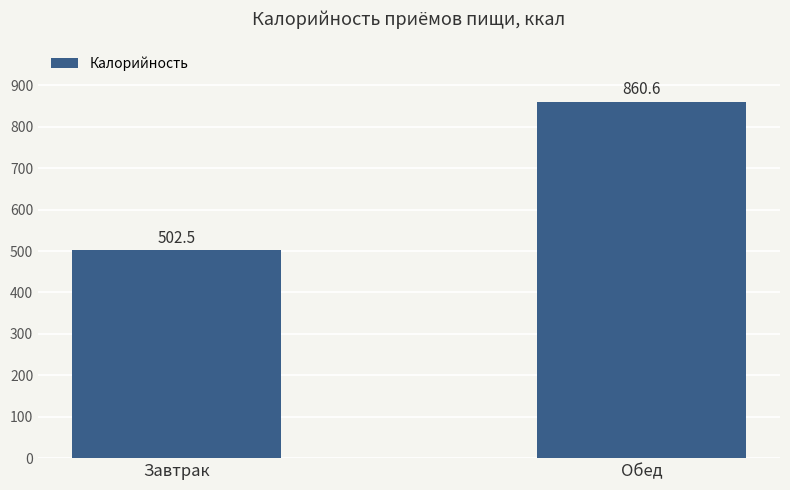

Rank the categories by value from highest to lowest.

Обед, Завтрак